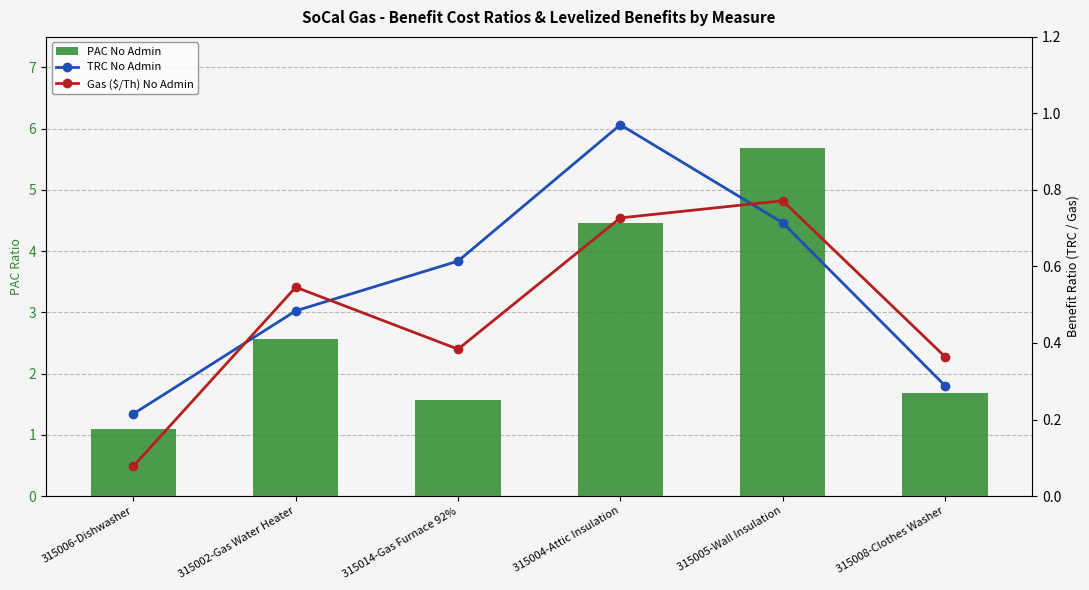

What is the sum of all PAC No Admin values?

17.1